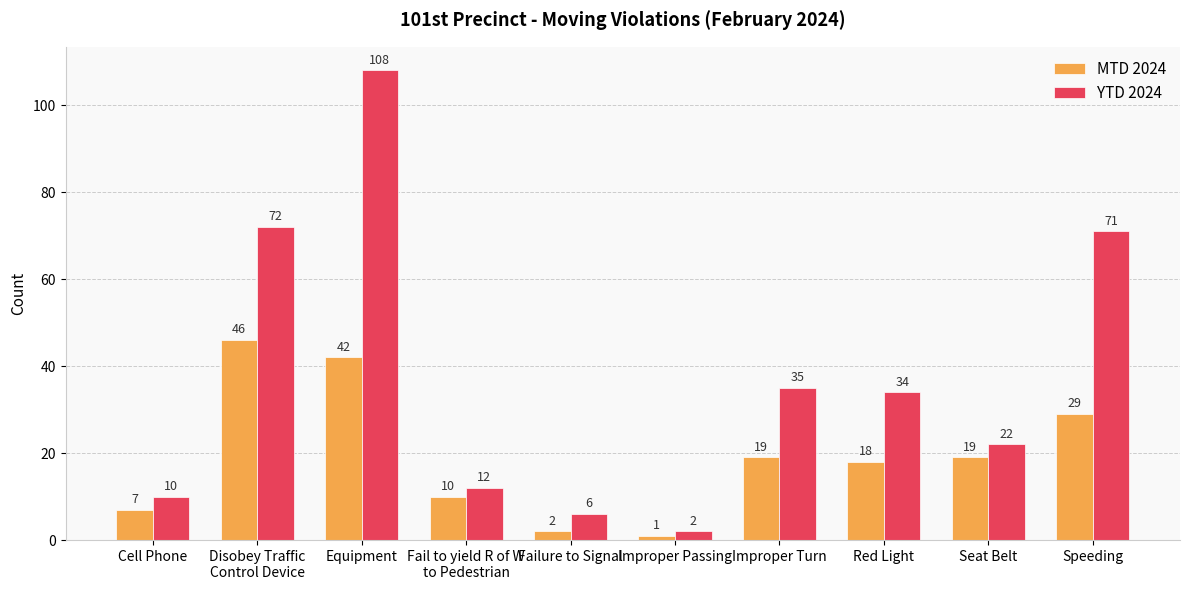

Reading right to left, what are all the values shown in this chart?

MTD 2024: 29	19	18	19	1	2	10	42	46	7
YTD 2024: 71	22	34	35	2	6	12	108	72	10